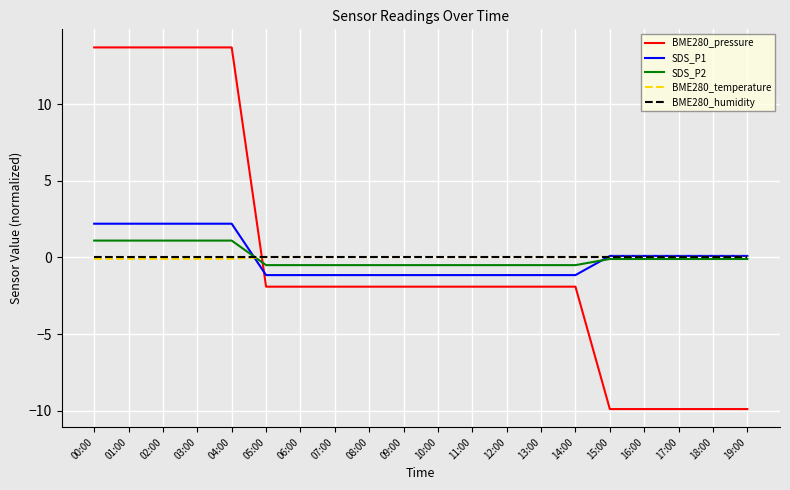

Is it true that SDS_P2 equals 1.9 at 03:00?

False